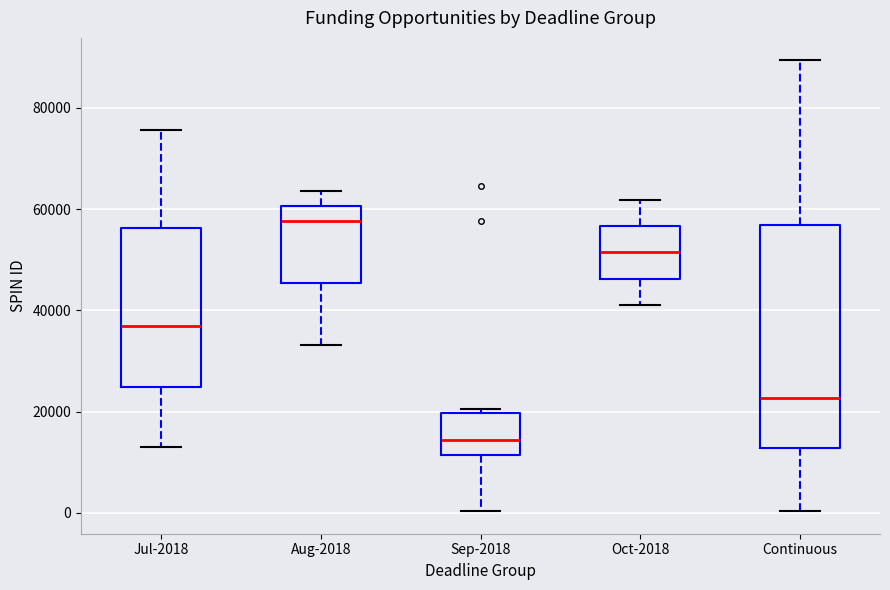

Reading left to right, read every box against the y-axis: the position of its median line, the range the box covers, and the ends of its whiskers. The values are not printed on the chart, so give them approximately, as read against the axis.

Jul-2018: median 36000, box 24000 to 56000, whiskers 12000 to 76000
Aug-2018: median 58000, box 46000 to 60000, whiskers 34000 to 64000
Sep-2018: median 14000, box 12000 to 20000, whiskers 0 to 20000 (just above the box's upper edge)
Oct-2018: median 52000, box 46000 to 56000, whiskers 42000 to 62000
Continuous: median 22000, box 12000 to 56000, whiskers 0 to 90000